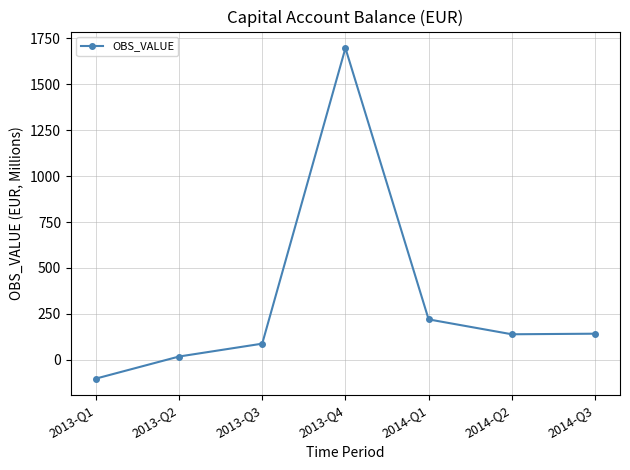

The value at 2013-Q3 is 88.3. True or false?

True